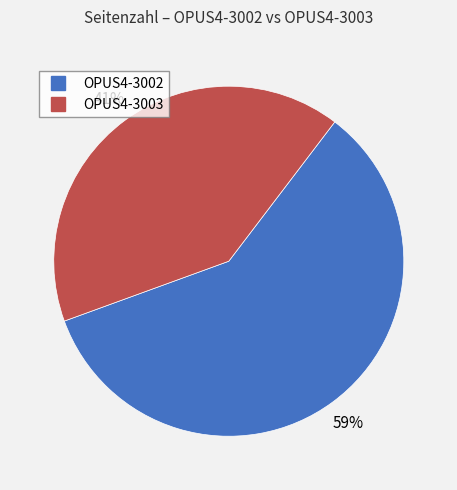

Is there a majority slice in this chart?

Yes